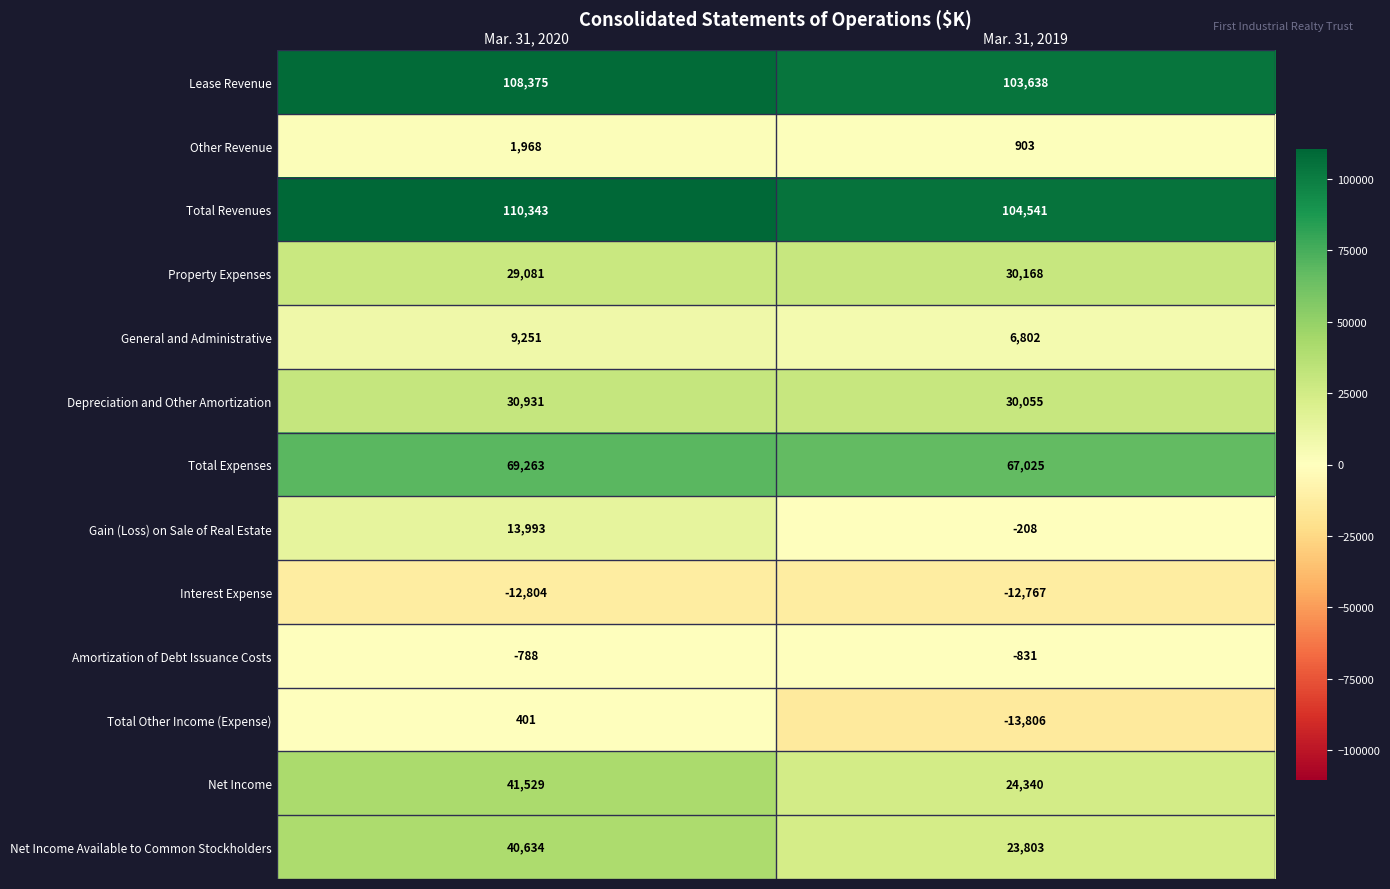

What value does the Total Expenses series have at Mar. 31, 2019?

67025